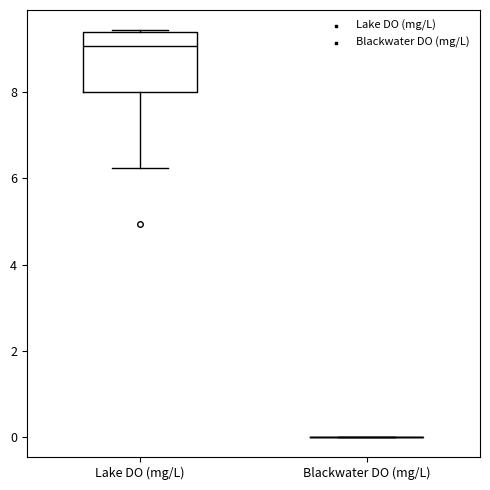

Reading left to right, transcribe this box plot: for each box, give where its median line is, the range the box spans, and where its two whiskers end, as read against the y-axis. The values are not printed on the chart, so give them approximately, as read against the axis.

Lake DO (mg/L): median 9.0, box 8.0 to 9.4, whiskers 6.2 to 9.4
Blackwater DO (mg/L): box collapsed to a line at 0.0, whiskers 0.0 to 0.0